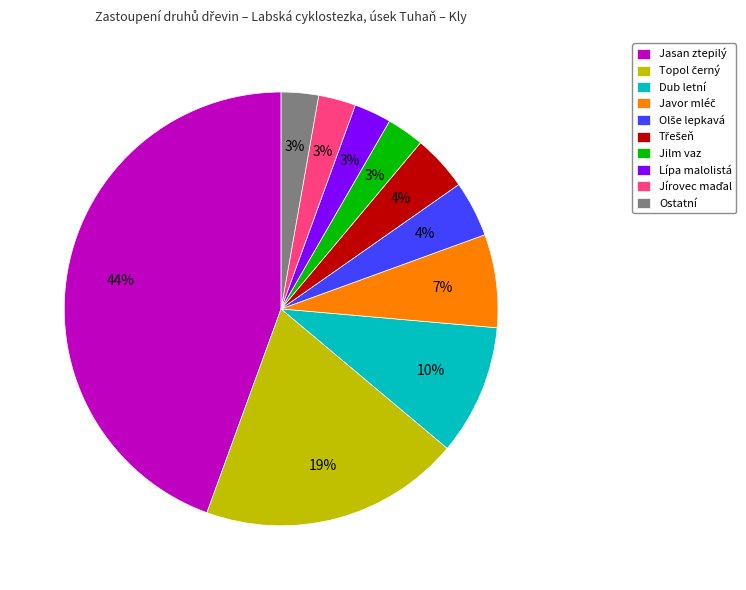

Combined, do Ostatní and Lípa malolistá account for over 50%?

No